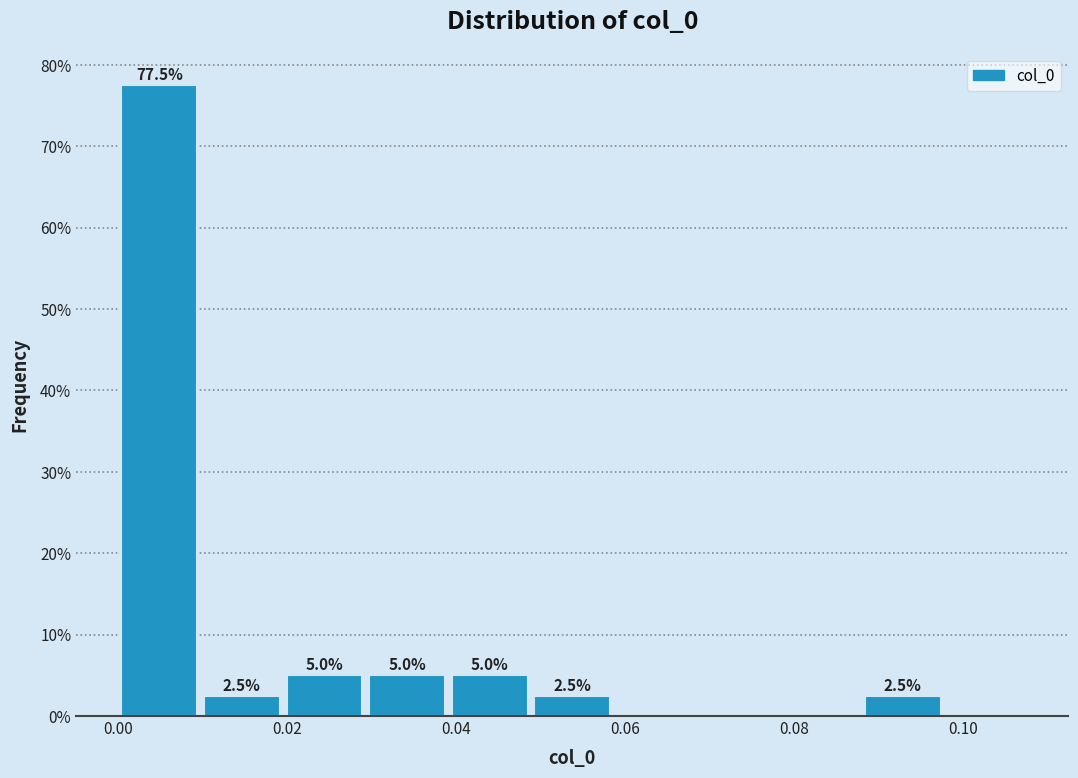

Which range on the x-axis has the tallest bar?

0.000 to 0.010